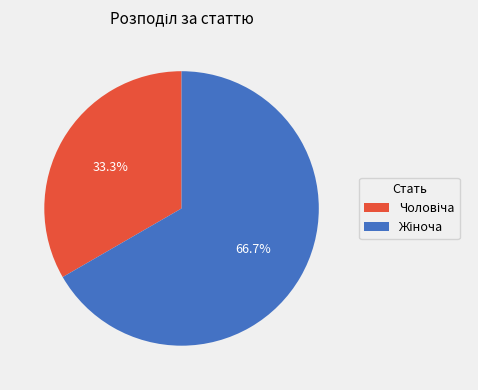

Is there any slice that represents more than half of the pie?

Yes